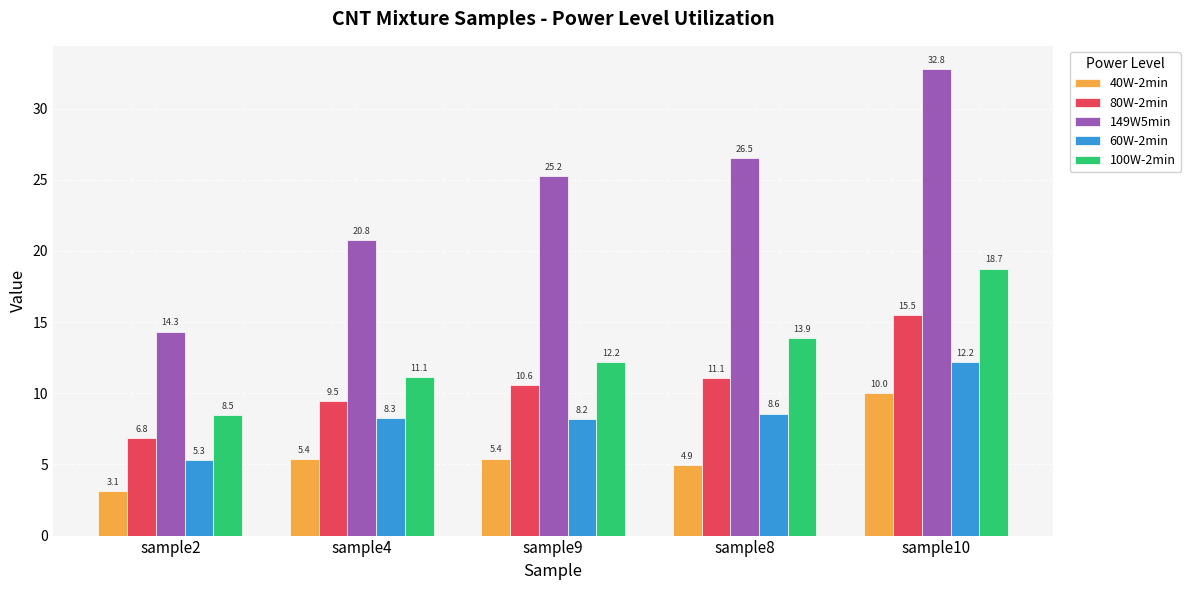

Does the chart contain any negative values?

No